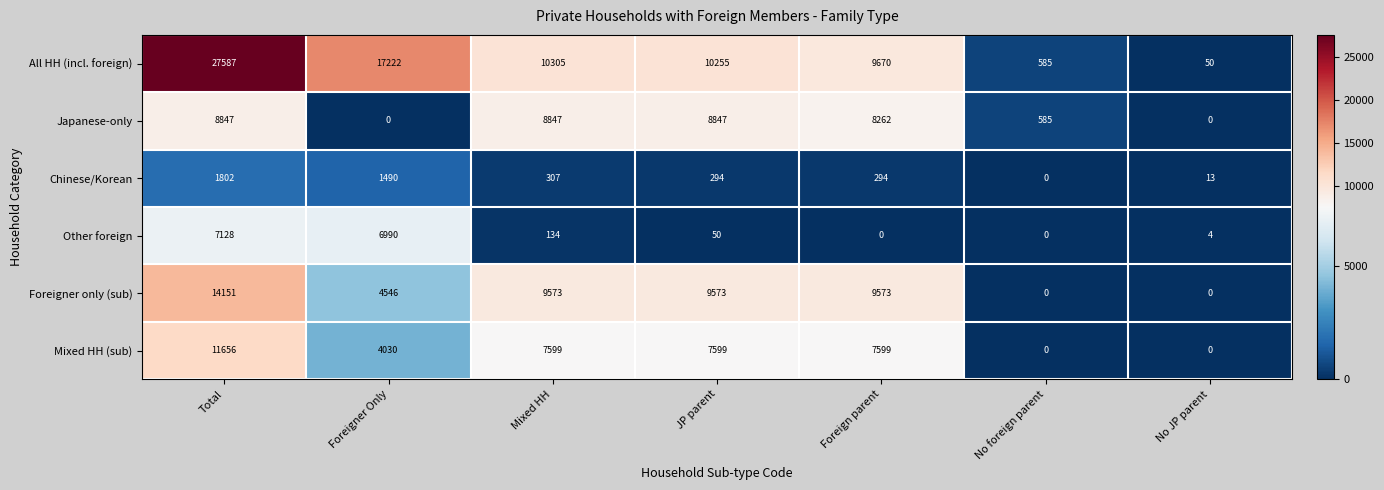

What is the total value across all series at No JP parent?

67